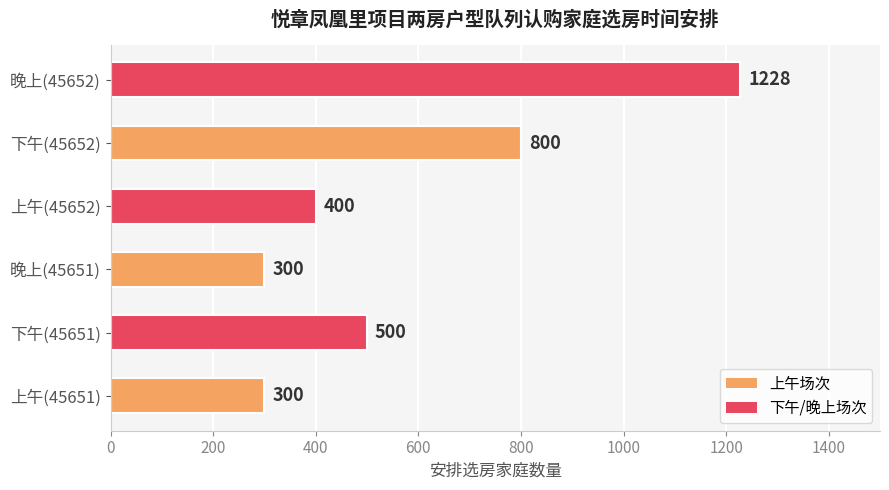

True or false: the data shows 472 at 晚上(45652).

False